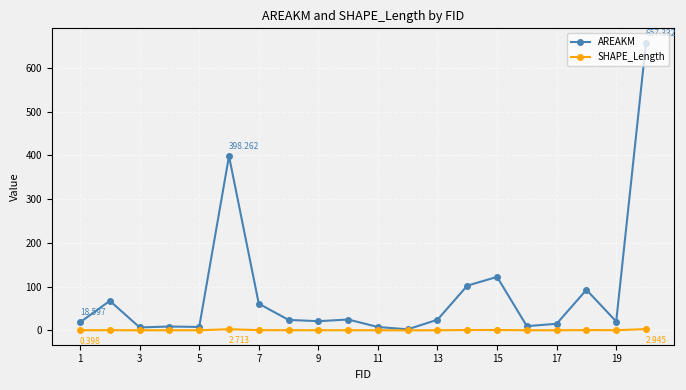

True or false: AREAKM has more than 1 interior local peaks.

True